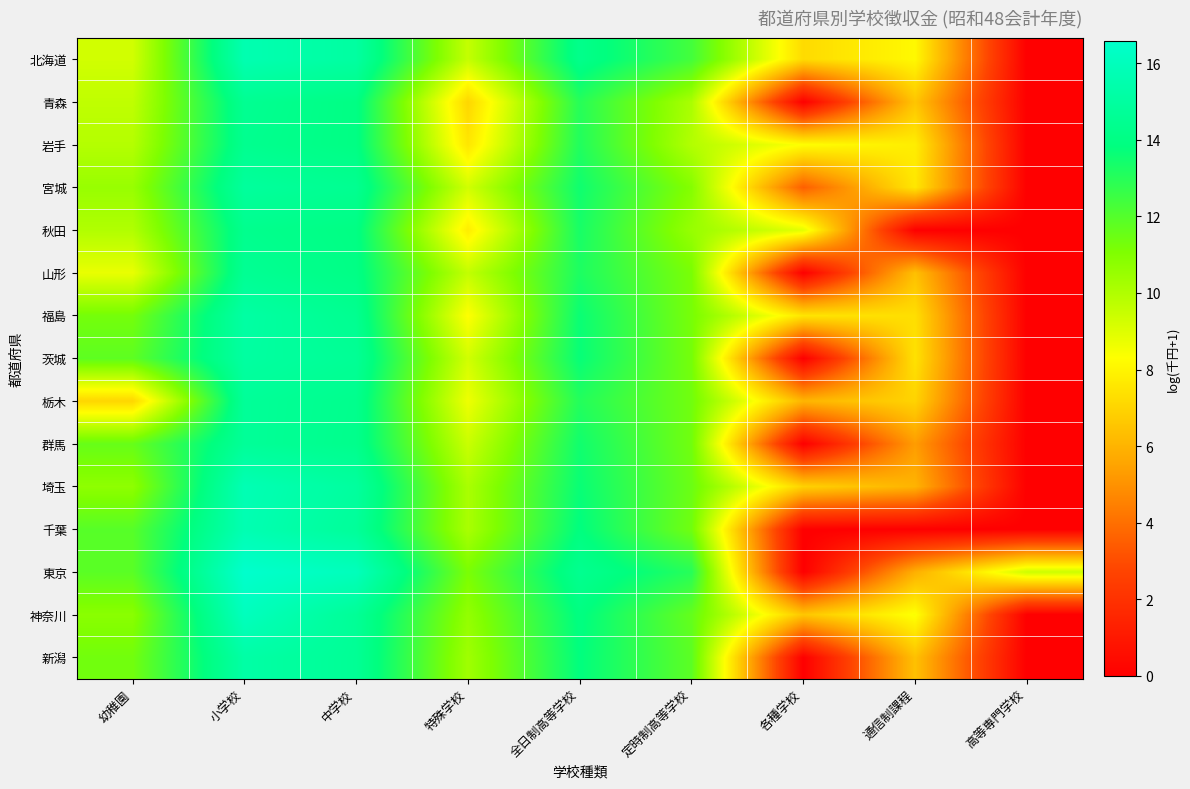

Which label corresponds to the smallest value in the chart?

高等専門学校